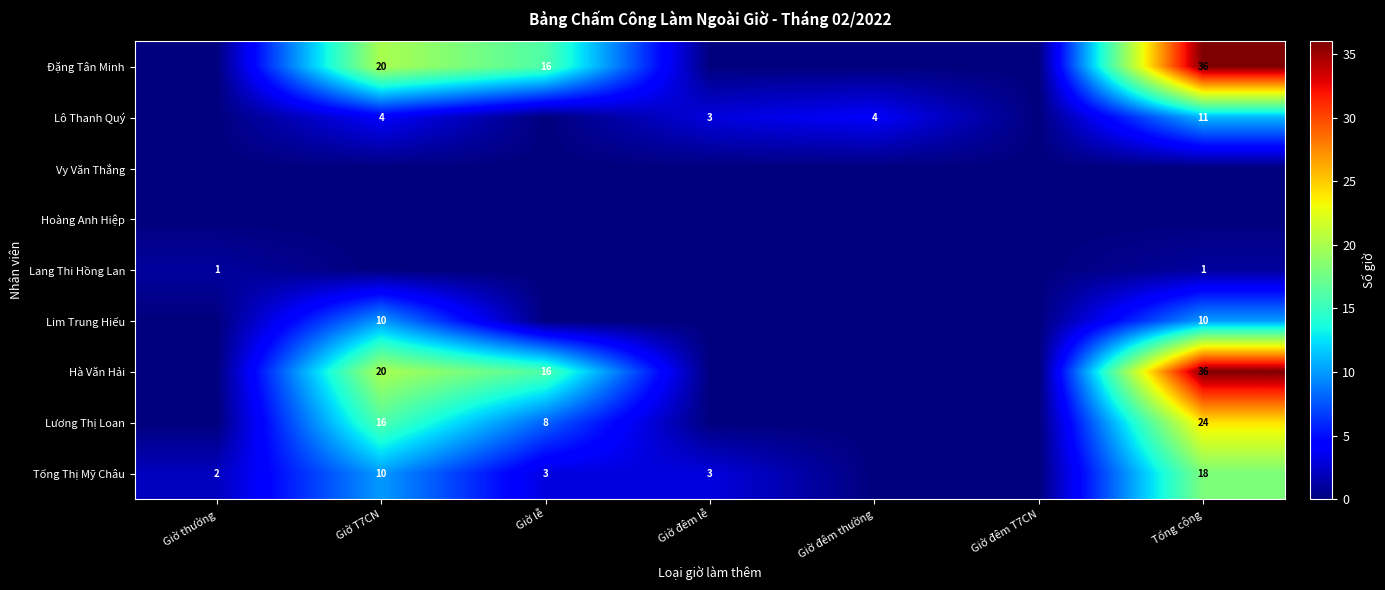

What is the total value across all series at Giờ thường?

3